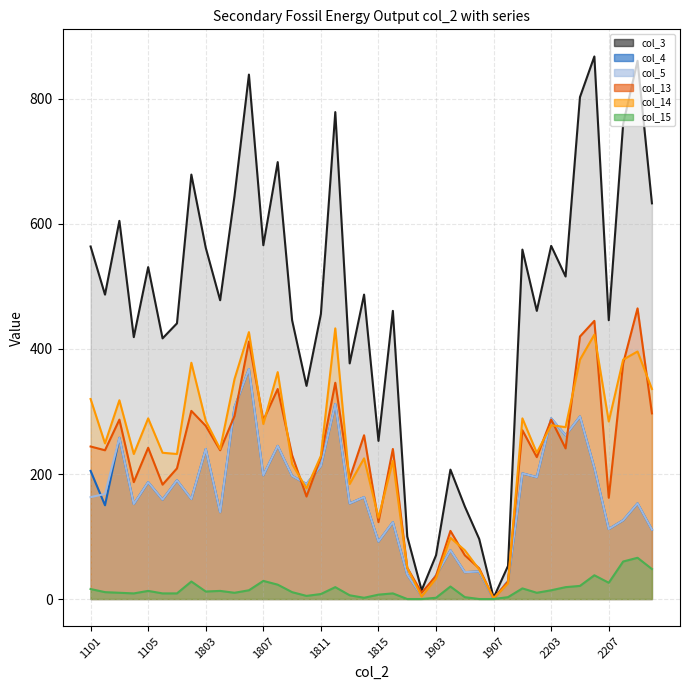

At which category is the sum across all series the highest?

1806